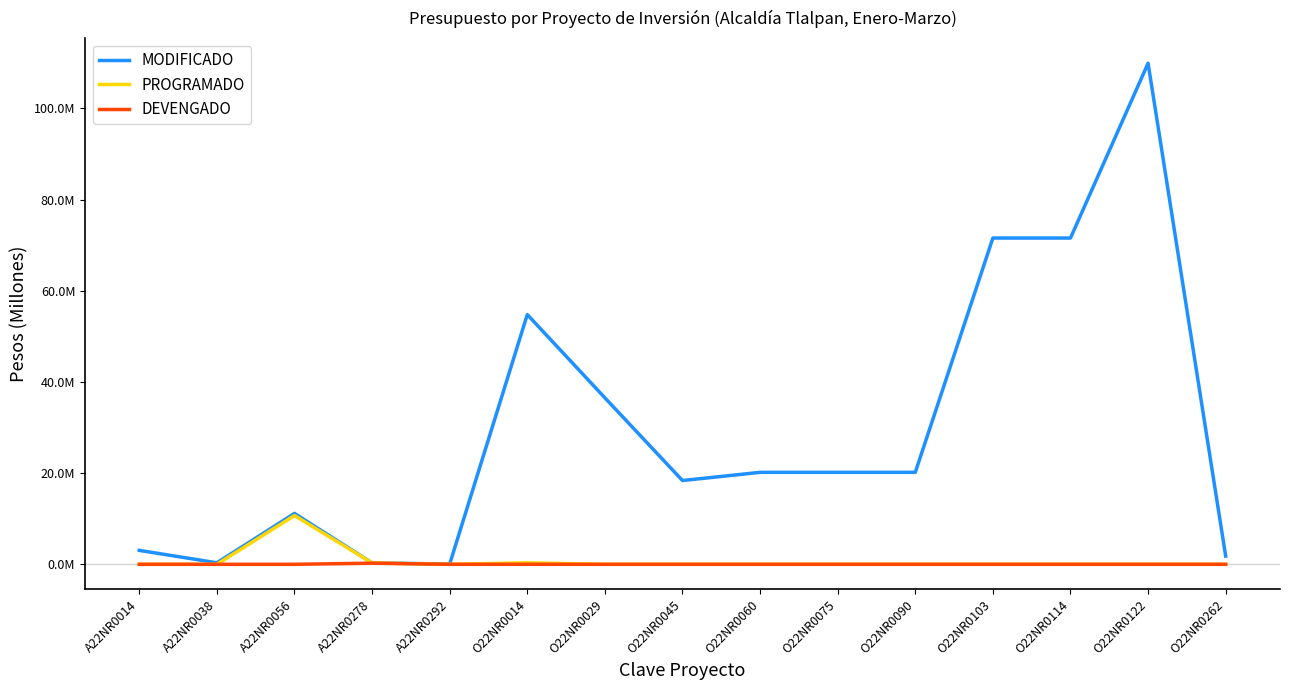

What are all the series names shown in the legend?

MODIFICADO, PROGRAMADO, DEVENGADO